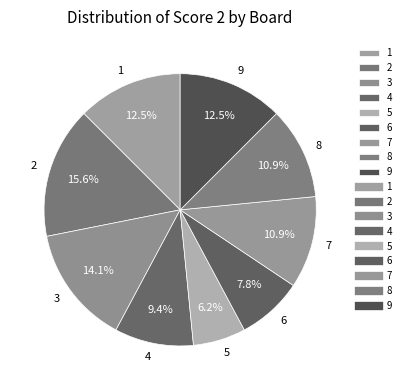

True or false: 7 accounts for 11% of the total.

True